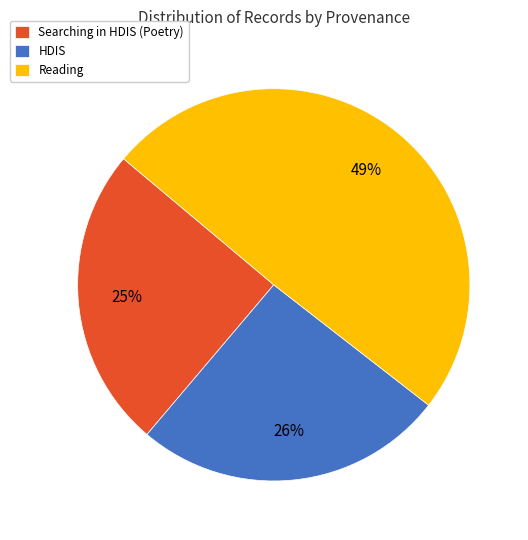

Combined, do Searching in HDIS (Poetry) and Reading account for over 50%?

Yes